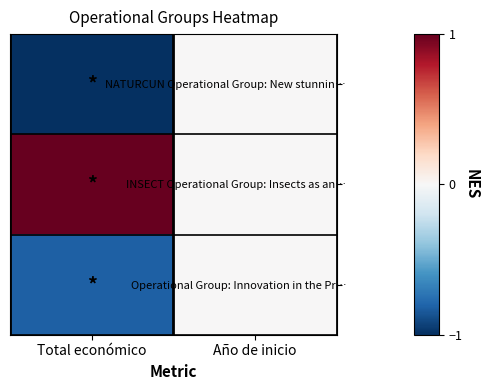

Which has a higher value, Total económico or Año de inicio?

Año de inicio